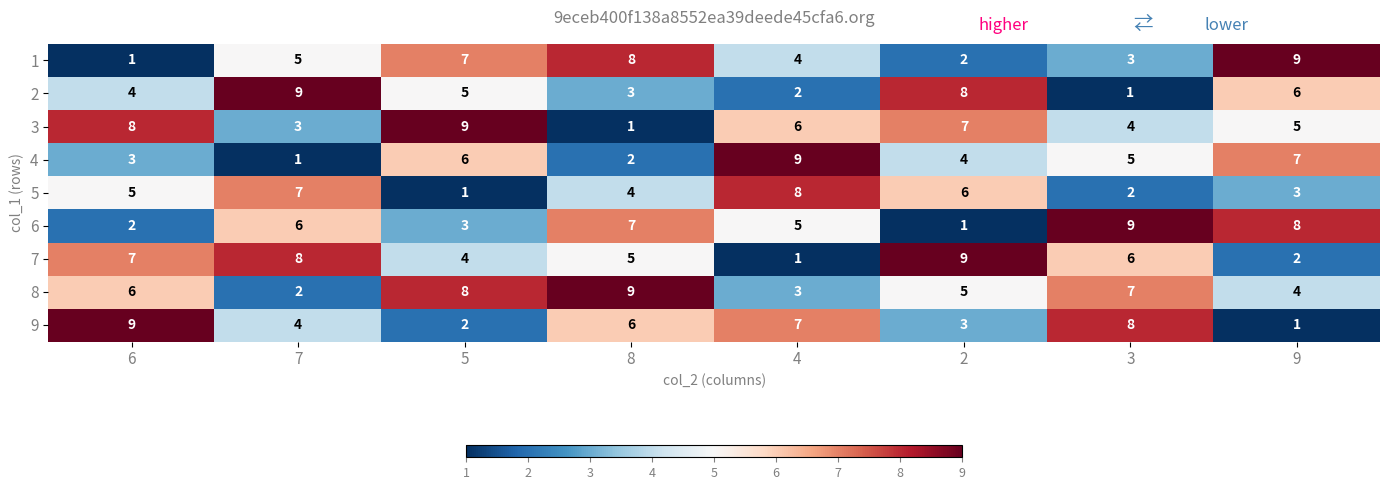

What is the sum of the 6 values at 3 and 7?

15